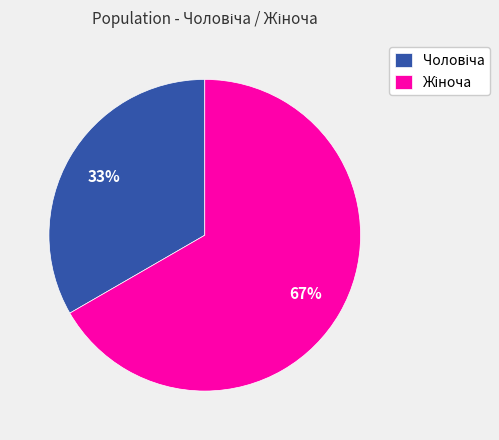

To the nearest percent, what is the average slice percentage?

50%